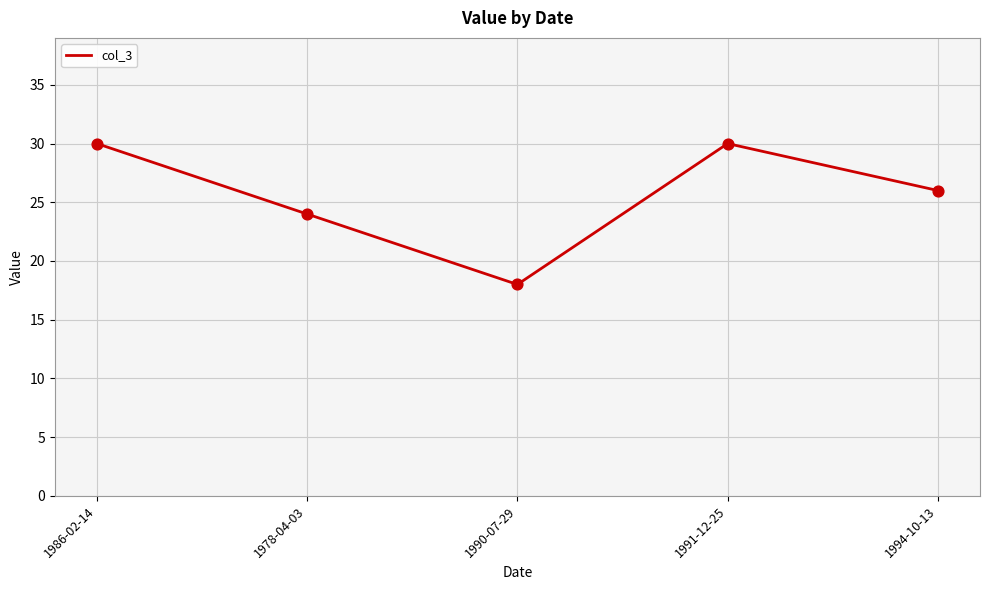

What is the ratio of the value at 1986-02-14 to the value at 1990-07-29?

1.7